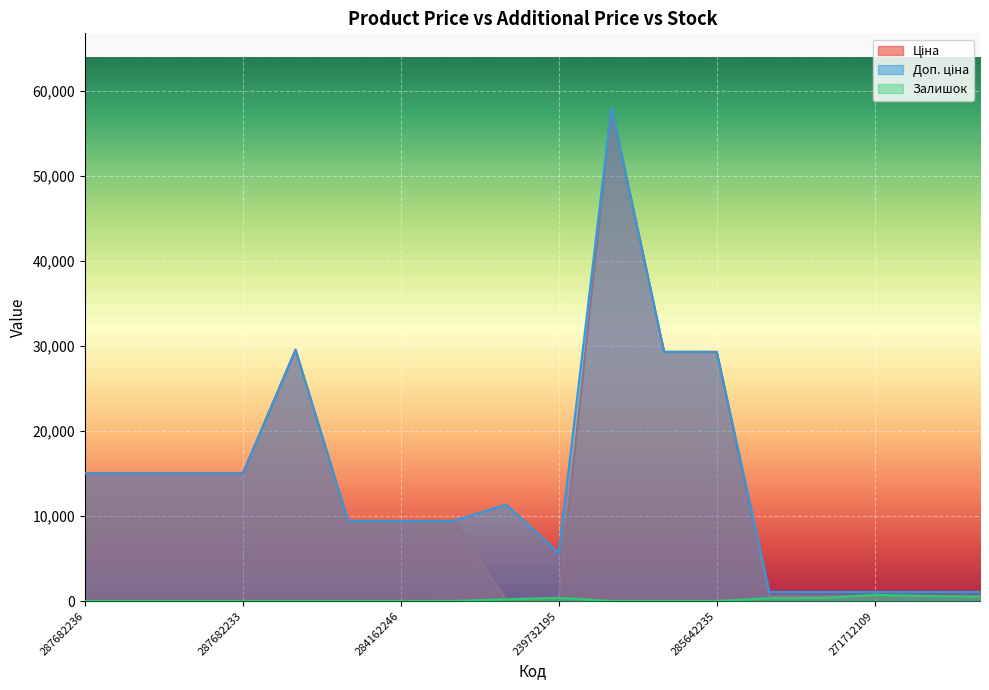

What is the difference between the maximum and second lowest values in the Залишок series?

732.0